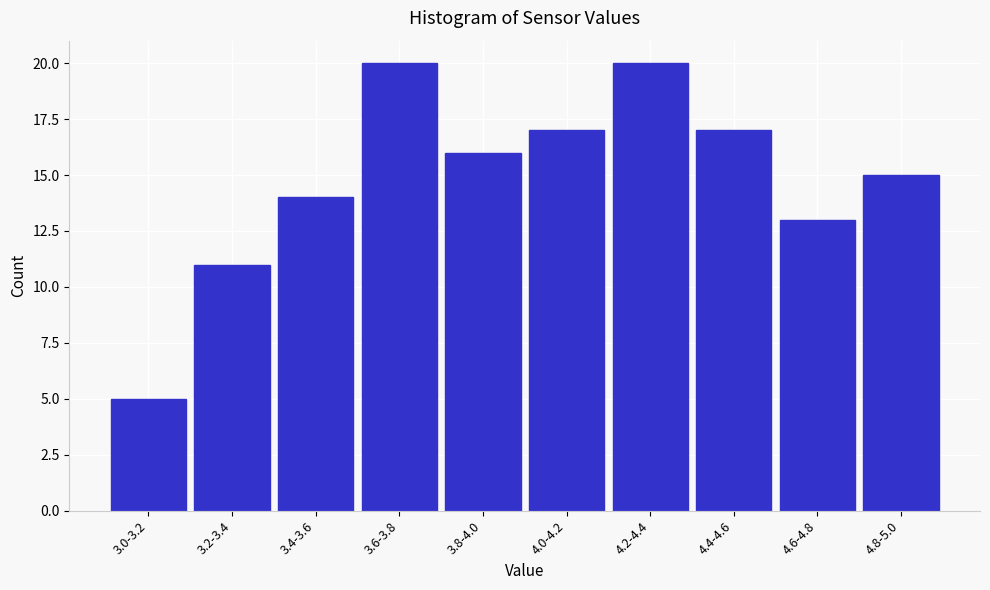

Reading left to right, transcribe all the data shown in this chart.

5	11	14	20	16	17	20	17	13	15